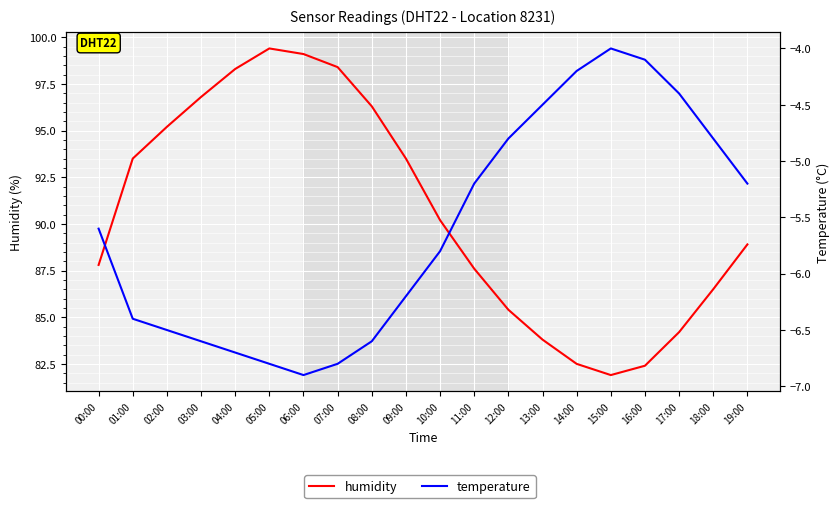

What is the sum of all humidity values?

1811.7